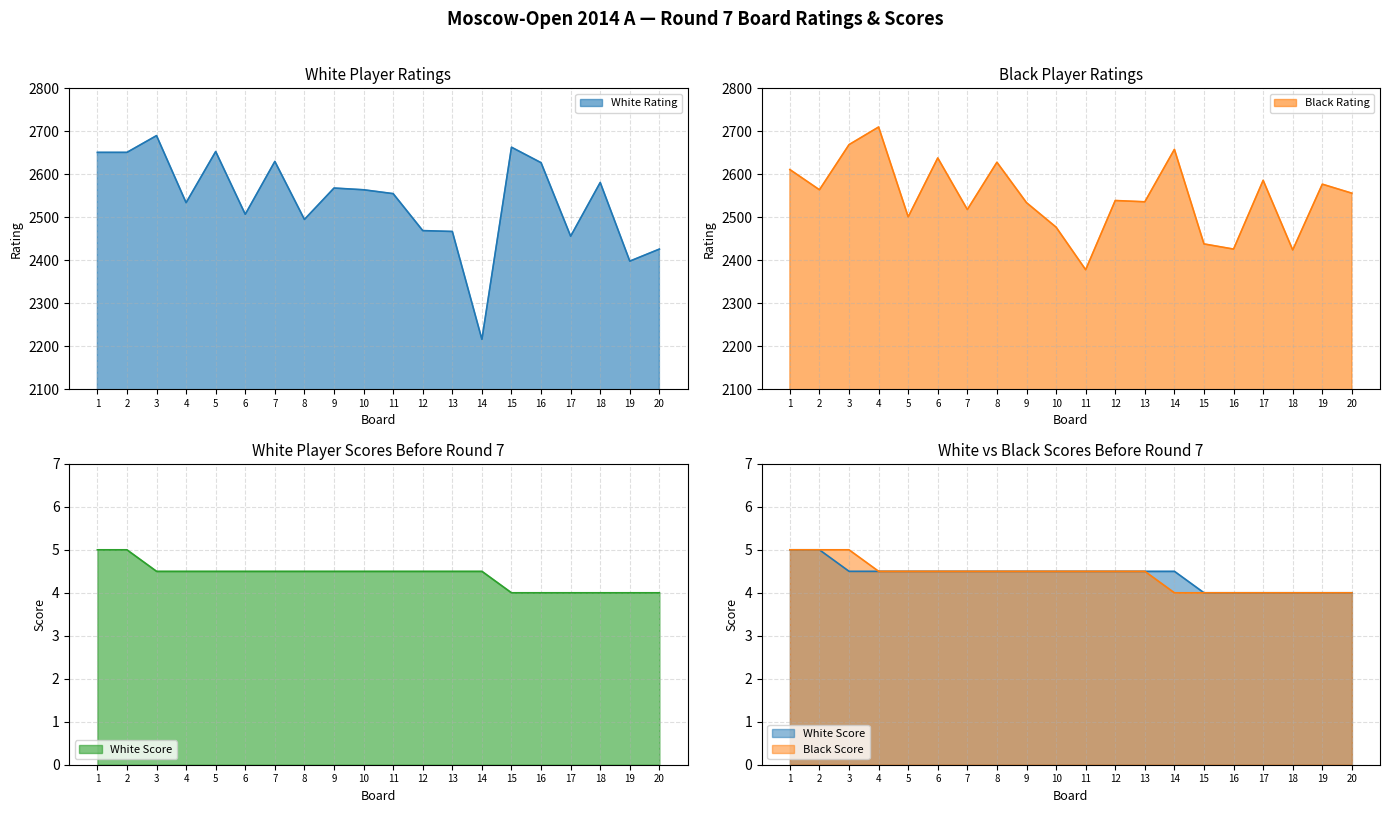

List the labels in order of Black Rating value, largest first.

4, 3, 14, 6, 8, 1, 17, 19, 2, 20, 12, 13, 9, 7, 5, 10, 15, 16, 18, 11